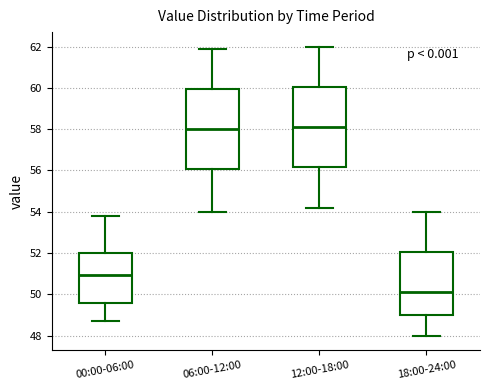

Where is the upper edge of the box for 12:00-18:00 on the y-axis? The values are not printed on the chart, so give them approximately, as read against the axis.

60.0